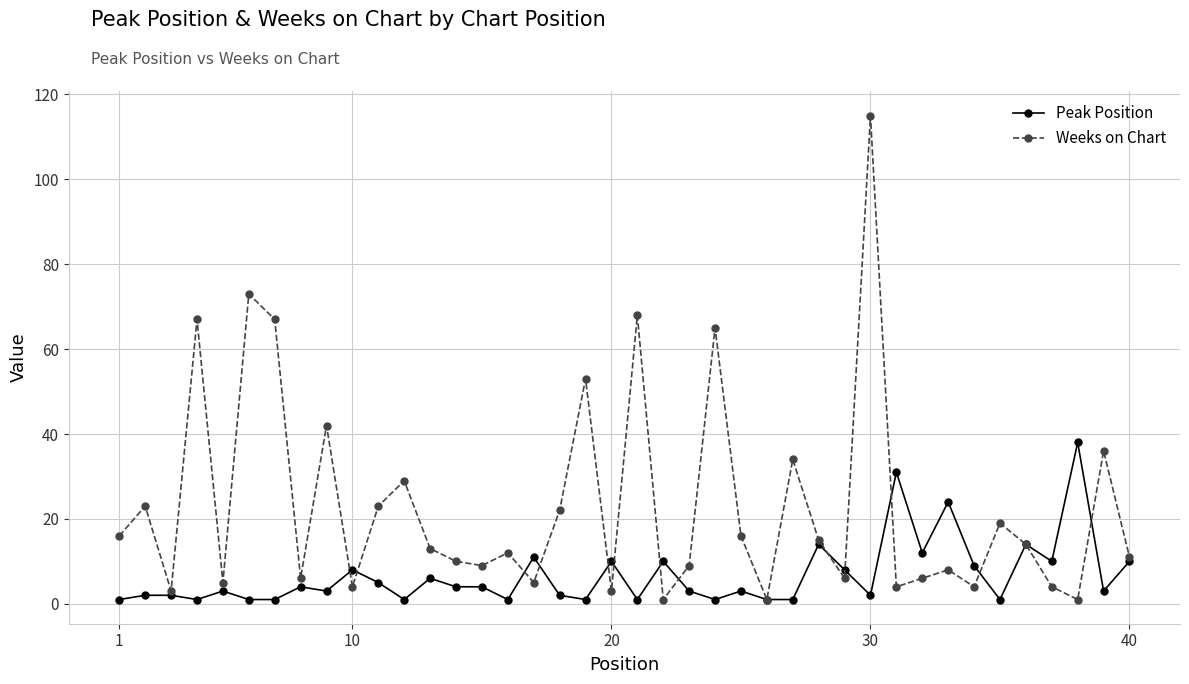

Rank the series by their maximum value, from highest to lowest.

Weeks on Chart, Peak Position